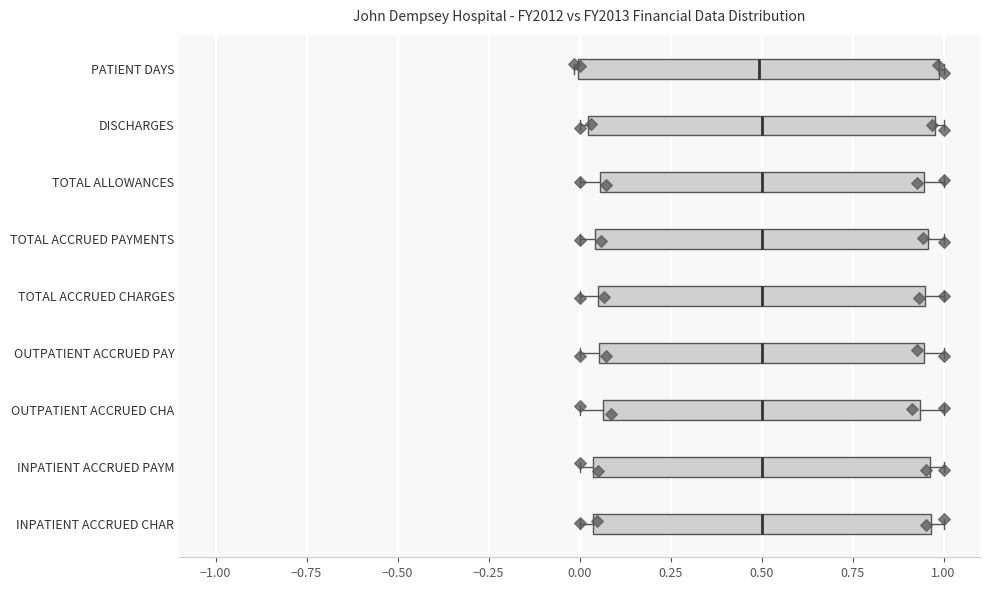

Reading bottom to top, transcribe this box plot: for each box, give where its median line is, the range the box spans, and where its two whiskers end, as read against the x-axis. The values are not printed on the chart, so give them approximately, as read against the axis.

INPATIENT ACCRUED CHAR: median 0.50, box 0.05 to 0.95, whiskers 0.00 to 1.00
INPATIENT ACCRUED PAYM: median 0.50, box 0.05 to 0.95, whiskers 0.00 to 1.00
OUTPATIENT ACCRUED CHA: median 0.50, box 0.05 to 0.95, whiskers 0.00 to 1.00
OUTPATIENT ACCRUED PAY: median 0.50, box 0.05 to 0.95, whiskers 0.00 to 1.00
TOTAL ACCRUED CHARGES: median 0.50, box 0.05 to 0.95, whiskers 0.00 to 1.00
TOTAL ACCRUED PAYMENTS: median 0.50, box 0.05 to 0.95, whiskers 0.00 to 1.00
TOTAL ALLOWANCES: median 0.50, box 0.05 to 0.95, whiskers 0.00 to 1.00
DISCHARGES: median 0.50, box 0.00 to 1.00, whiskers 0.00 (just left of the box's left edge) to 1.00 (just right of the box's right edge)
PATIENT DAYS: median 0.50, box 0.00 to 1.00, whiskers 0.00 to 1.00